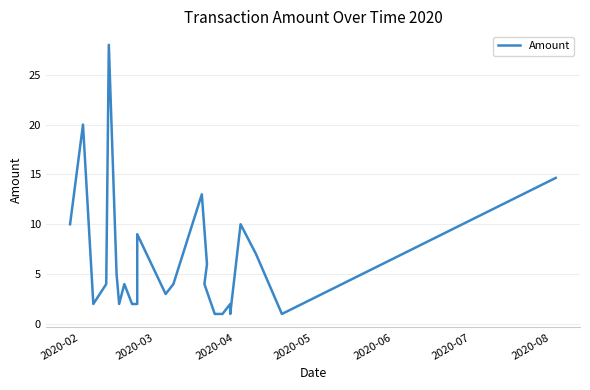

What is the difference between the maximum and minimum values?

27.0